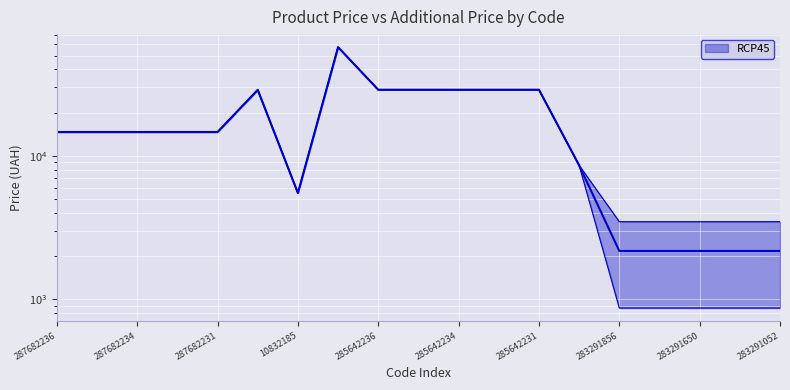

Reading right to left, transcribe all the data shown in this chart.

Ціна: 868.0	868.0	868.0	868.0	868.0	8581.1	28890.3	28890.3	28890.3	28890.3	28890.3	57235.5	5497.3	28821.8	14649.6	14649.6	14649.6	14649.6	14649.6
Доп. ціна: 3472.1	3472.1	3472.1	3472.1	3472.1	8581.1	28890.3	28890.3	28890.3	28890.3	28890.3	57235.5	5497.3	28821.8	14649.6	14649.6	14649.6	14649.6	14649.6